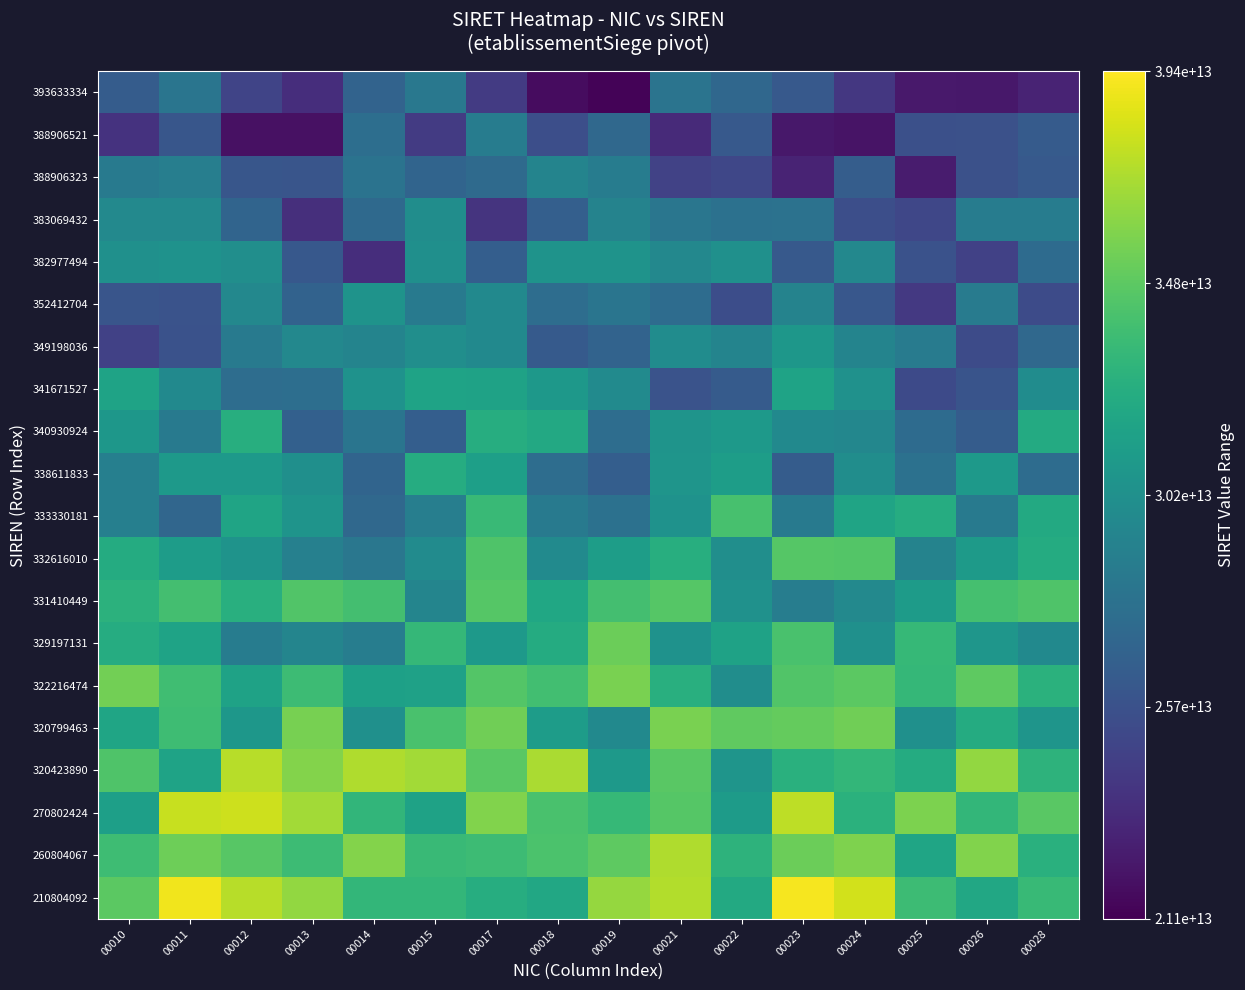

Reading left to right, extract all data points from this chart.

210804092: 00010=34789239161113.9	00011=39002898759994.3	00012=37403359621214.2	00013=36428254795320.0	00014=33191154510814.5	00015=33190978116384.9	00017=32474939031429.5	00018=32050163720016.2	00019=36446219798088.8	00021=37228418627192.8	00022=32200701619578.4	00023=39143279043179.4	00024=38137958001056.0	00025=33603035666106.5	00026=32050163720019.4	00028=33391432020651.4
260804067: 00010=33697783365550.2	00011=35310441044160.9	00012=34631695432723.7	00013=33602616336992.1	00014=35947392257266.9	00015=33472807218962.5	00017=33609311604805.3	00018=34152074543247.6	00019=34808125399497.2	00021=37214933253287.0	00022=32933056468534.9	00023=35233491922381.3	00024=35805236481955.1	00025=31812507968891.0	00026=35915886809128.6	00028=32719880070021.9
270802424: 00010=31371186055366.7	00011=37834813658741.6	00012=37957283624227.6	00013=36807399693547.9	00014=33123144898740.0	00015=31609745460644.0	00017=35899364941453.6	00018=34114362589703.4	00019=33295385997911.5	00021=34516765483172.4	00022=31146941807870.9	00023=37545467111798.0	00024=32787954633139.0	00025=35740590600172.2	00026=33175048708488.0	00028=34698798401925.7
320423890: 00010=34316282255495.5	00011=31669969216220.6	00012=37408834118819.3	00013=35986775078635.0	00014=37188812390696.8	00015=36862121464839.7	00017=34690641213571.7	00018=37059919921201.7	00019=30965257899771.9	00021=34702889136859.8	00022=30648852054827.7	00023=32697293127780.5	00024=33160560187119.8	00025=32302518728724.5	00026=36378795241466.2	00028=32927094828872.9
320799463: 00010=31795263454117.1	00011=33709570256613.1	00012=30771344485068.8	00013=35607344352843.1	00014=30285943222789.3	00015=34140556555804.9	00017=35388298748164.0	00018=31193983212942.1	00019=29781125895323.8	00021=35704349509590.5	00022=34910109410916.9	00023=35072094833625.2	00024=35381172630271.9	00025=30282242817833.9	00026=32362262413114.7	00028=30588111808775.2
322216474: 00010=35475408019570.0	00011=33721671177468.9	00012=31583299617277.4	00013=33619881494751.5	00014=31437652700940.1	00015=31541507025840.8	00017=34499119996515.2	00018=33825952183525.2	00019=35651723543471.3	00021=32616774087890.8	00022=30037999228051.8	00023=34379466367089.9	00024=34727136365295.0	00025=33268101598093.5	00026=34801600019471.4	00028=32774597198202.5
329197131: 00010=32408864592277.4	00011=31712710726116.5	00012=28771925100697.9	00013=29375059026320.2	00014=28815877681532.3	00015=33240208037390.8	00017=30884969343234.6	00018=32305294472462.7	00019=35223218333400.7	00021=30409147085371.8	00022=31587230663634.4	00023=34111504391782.6	00024=30259270520413.7	00025=33321752273703.8	00026=30705032253885.5	00028=29765069343417.3
331410449: 00010=32832929492645.2	00011=33918596670268.1	00012=32640864359957.8	00013=34381814378123.1	00014=33886065478088.7	00015=29373093710489.4	00017=34536110618015.4	00018=31952976543368.6	00019=33913622073807.8	00021=34561942937759.6	00022=30334288583946.9	00023=28813503610329.8	00024=29675603732355.8	00025=31132186942521.3	00026=33990955996584.1	00028=34303344016766.4
332616010: 00010=32303796431592.7	00011=31166501398947.3	00012=30483917203921.4	00013=29055631816821.4	00014=28307915481662.5	00015=29900356746612.5	00017=34326978369225.6	00018=29794957594536.8	00019=31225323556797.2	00021=32572616646252.4	00022=30090604694466.2	00023=34538126974516.9	00024=34469860087563.4	00025=29272646363386.4	00026=31067782408312.8	00028=32303796431599.9
333330181: 00010=28937051077660.5	00011=27123724715524.2	00012=31755007770541.0	00013=30530141201992.1	00014=27230437053349.0	00015=28891753084237.4	00017=33496266749171.9	00018=28605920965852.3	00019=27913604995908.2	00021=30433415296797.0	00022=34062193226622.1	00023=28624155483045.1	00024=31769405516681.4	00025=32423817689057.7	00026=28591847892098.0	00028=32179533931691.1
338611833: 00010=28966269164508.2	00011=30900768538274.3	00012=30909718981605.8	00013=30194819884377.3	00014=26936913118266.8	00015=32385317593861.4	00017=31388918349490.4	00018=27640650224505.6	00019=26574804238406.8	00021=30597909065740.3	00022=31231751856763.5	00023=26397918317063.0	00024=30021632136783.0	00025=27933010745316.2	00026=30994866798673.4	00028=27551779991299.8
340930924: 00010=30752198125496.2	00011=28527514417187.2	00012=32549718560413.4	00013=26704967207531.6	00014=28193529305806.9	00015=26529104323457.7	00017=32461694540921.5	00018=32115384766653.8	00019=27585624099454.3	00021=30525828523178.4	00022=30904326488439.9	00023=29759530950138.2	00024=29572677759065.3	00025=27467960049289.7	00026=26380129547080.4	00028=32260744285919.7
341671527: 00010=31706807742356.1	00011=29751876089079.7	00012=27601280095899.4	00013=27675726580408.3	00014=30430934767122.5	00015=31682617260086.8	00017=31609311248860.0	00018=30825259903524.2	00019=29817184075641.0	00021=25737227548263.7	00022=26303915918719.7	00023=31693176954757.9	00024=30356595107388.2	00025=25189157306413.9	00026=25863976318056.3	00028=29974198727852.4
349198036: 00010=24581558427850.2	00011=25720558772259.4	00012=28557525517119.8	00013=29604489187836.2	00014=29312445521861.5	00015=30080299966332.0	00017=29752829694617.2	00018=26279585039622.2	00019=26924245412792.3	00021=30003760516622.1	00022=29295417826775.0	00023=30755057103504.4	00024=29353776871480.4	00025=28700679453128.7	00026=25229601678194.6	00028=27233710268123.9
352412704: 00010=25906656619674.6	00011=25751524367474.3	00012=29631531185278.3	00013=26841977066590.2	00014=30490874525749.3	00015=28582810568800.0	00017=29779776631661.8	00018=27643057054620.3	00019=28186182702603.7	00021=27569052170579.7	00022=25395031803877.7	00023=29250601609862.1	00024=26020522633264.8	00025=24145013493727.1	00026=28687635128988.2	00028=25262427155924.3
382977494: 00010=30267564408612.5	00011=30366072750447.9	00012=30080389724098.9	00013=26096864587724.0	00014=23502868063582.4	00015=30178782369524.8	00017=26521214535158.4	00018=30459141917883.0	00019=30436947603718.4	00021=29628034090704.3	00022=30276767284229.8	00023=26206116236876.2	00024=29614338103900.3	00025=25707535603261.5	00026=24629360420272.6	00028=27461813314623.6
383069432: 00010=29658734413354.4	00011=29703089303172.8	00012=26981429768017.8	00013=23523143891028.6	00014=27310127906452.1	00015=30052907501324.2	00017=23836933876055.8	00018=26603108401086.4	00019=29228853850846.5	00021=28229842298430.3	00022=27909870086704.1	00023=27949861006871.9	00024=25441495490503.8	00025=24959562676945.6	00026=28731471165589.9	00028=28736972418504.3
388906323: 00010=28576167192729.4	00011=28913803321624.4	00012=25974653929570.7	00013=25902793962454.8	00014=28073188300632.1	00015=26988416713779.9	00017=27368723085247.5	00018=29359209442123.1	00019=28743880282940.3	00021=24706936135196.2	00022=24981822063693.9	00023=22922426075034.8	00024=26464180995801.7	00025=22497972149083.6	00026=25640117511396.9	00028=26203572491680.5
388906521: 00010=23753289498204.0	00011=25978628588198.7	00012=21880818204157.2	00013=21930898342634.2	00014=27673582180036.8	00015=24291899978858.7	00017=28781861861070.1	00018=25477018276087.1	00019=27288858207385.8	00021=23236100495666.6	00022=26213068442790.1	00023=22281925194327.7	00024=22035721897331.0	00025=25543651281981.6	00026=25611521080372.0	00028=26319397729831.8
393633334: 00010=26390438326708.5	00011=28216981039707.2	00012=24856201252987.1	00013=23442244685891.3	00014=26895740769554.1	00015=28393578880016.8	00017=24290681684308.5	00018=21654174029252.7	00019=21265803488129.4	00021=28120420398739.5	00022=27194073670429.6	00023=26170186662083.7	00024=24071151473654.7	00025=22347739967276.1	00026=22224459837308.9	00028=22910477975510.3